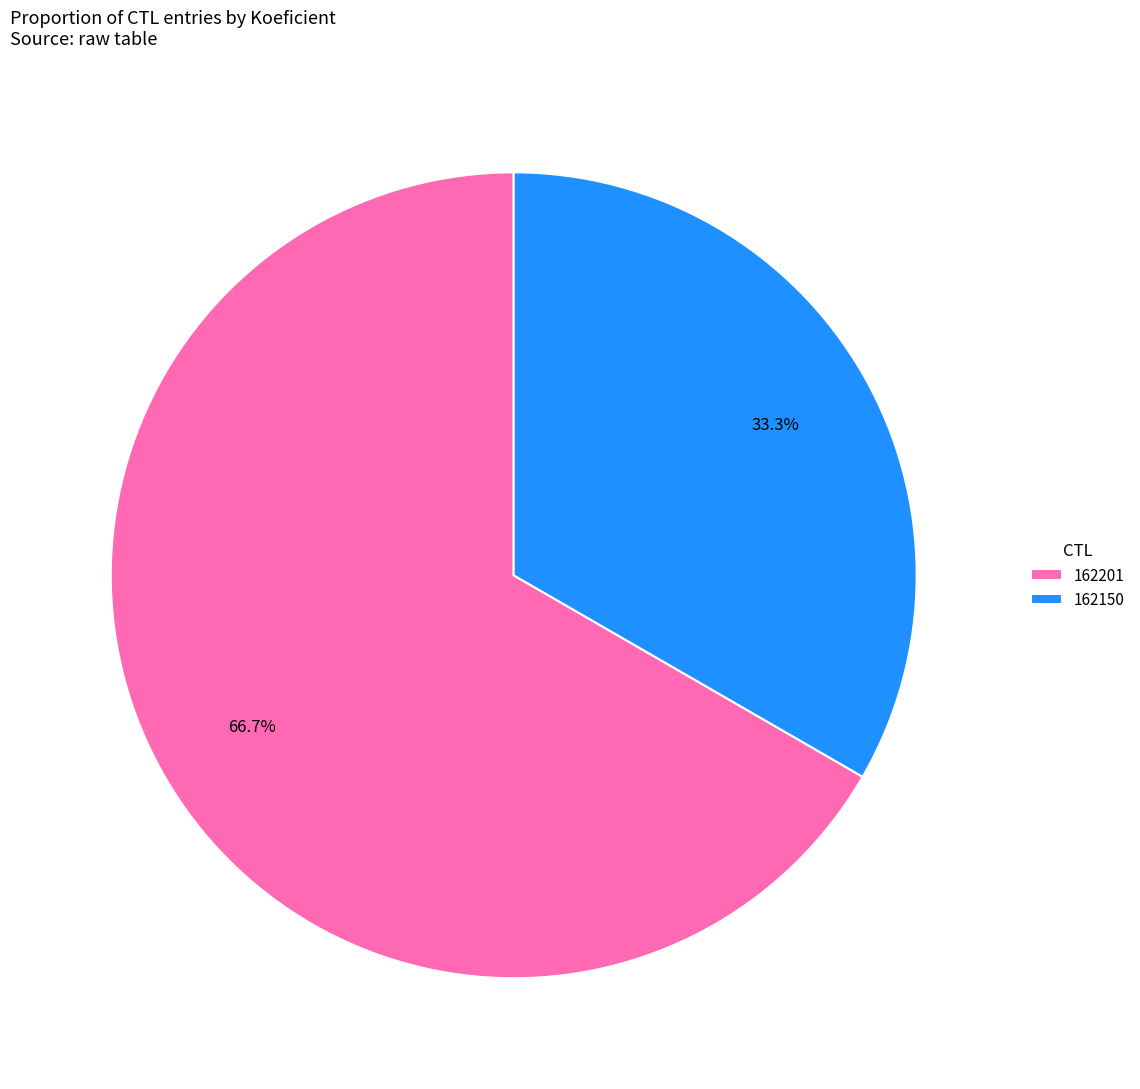

Which category has the smallest portion of the pie?

162150